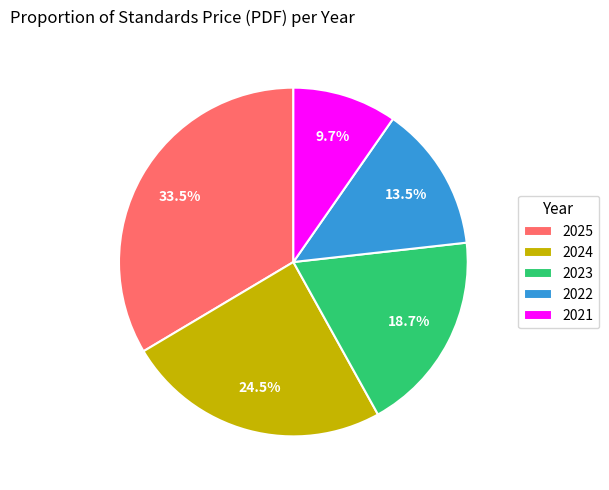

Which has a higher value, 2022 or 2025?

2025